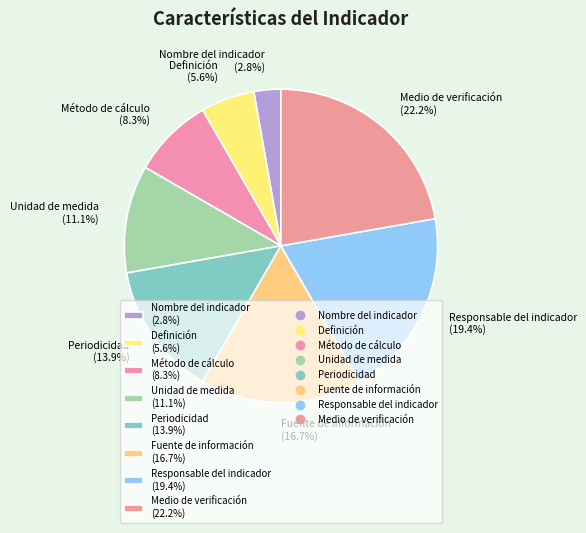

How many slices are in this pie chart?

8